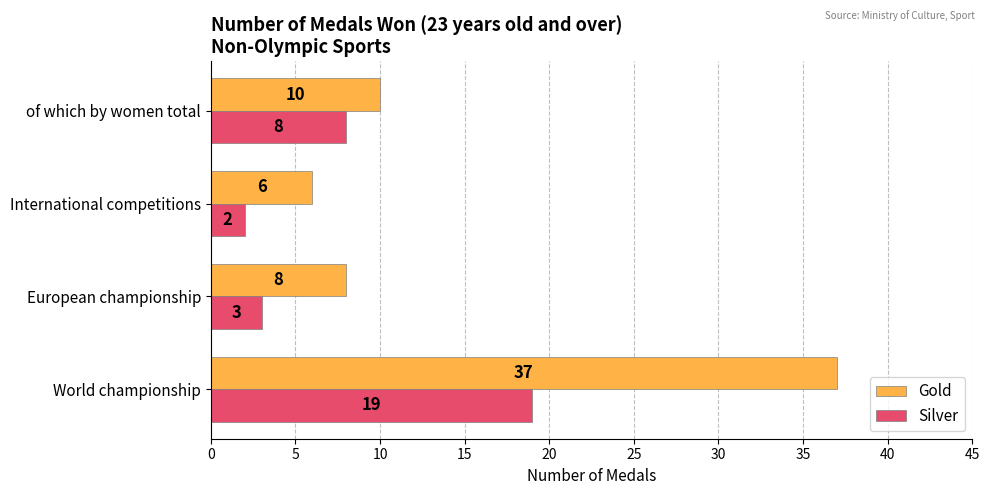

What are all the series names shown in the legend?

Gold, Silver